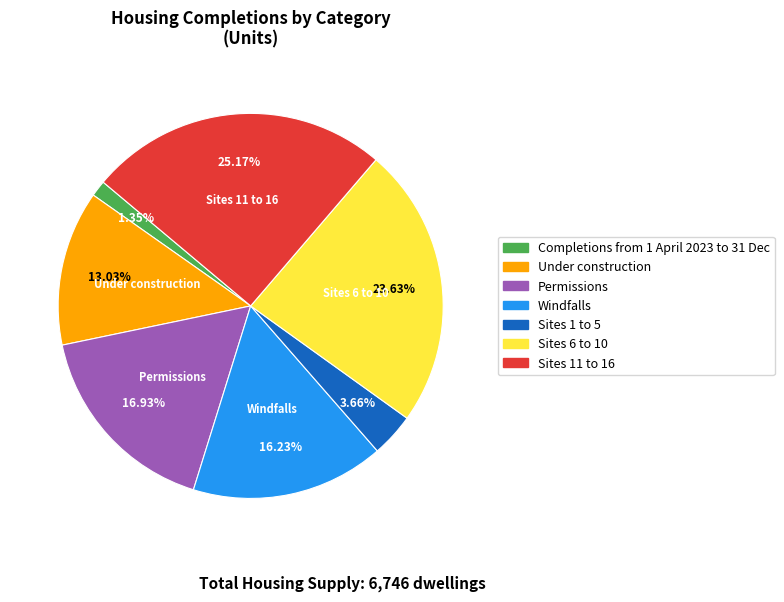

How many segments does this pie chart have?

7